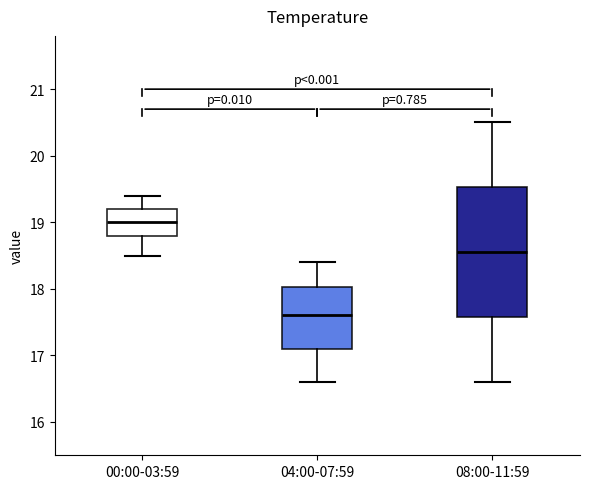

Reading left to right, transcribe this box plot: for each box, give where its median line is, the range the box spans, and where its two whiskers end, as read against the y-axis. The values are not printed on the chart, so give them approximately, as read against the axis.

00:00-03:59: median 19.0, box 18.8 to 19.2, whiskers 18.5 to 19.4
04:00-07:59: median 17.6, box 17.1 to 18.0, whiskers 16.6 to 18.4
08:00-11:59: median 18.6, box 17.6 to 19.5, whiskers 16.6 to 20.5